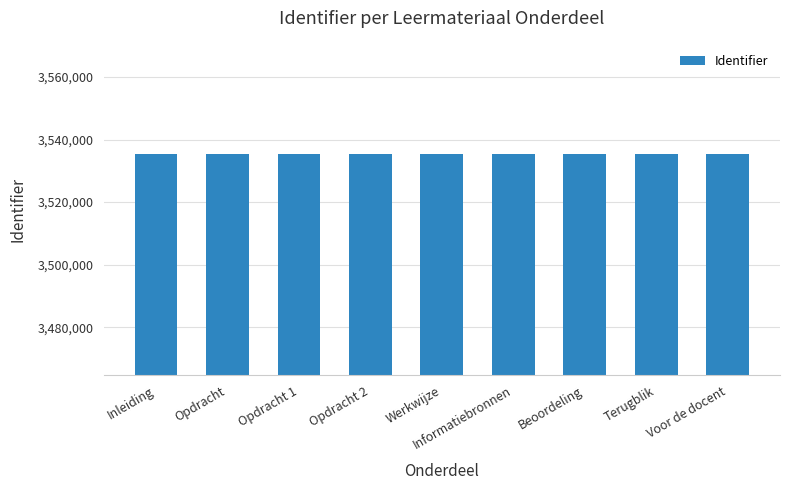

What is the difference between the maximum and second lowest values?

24